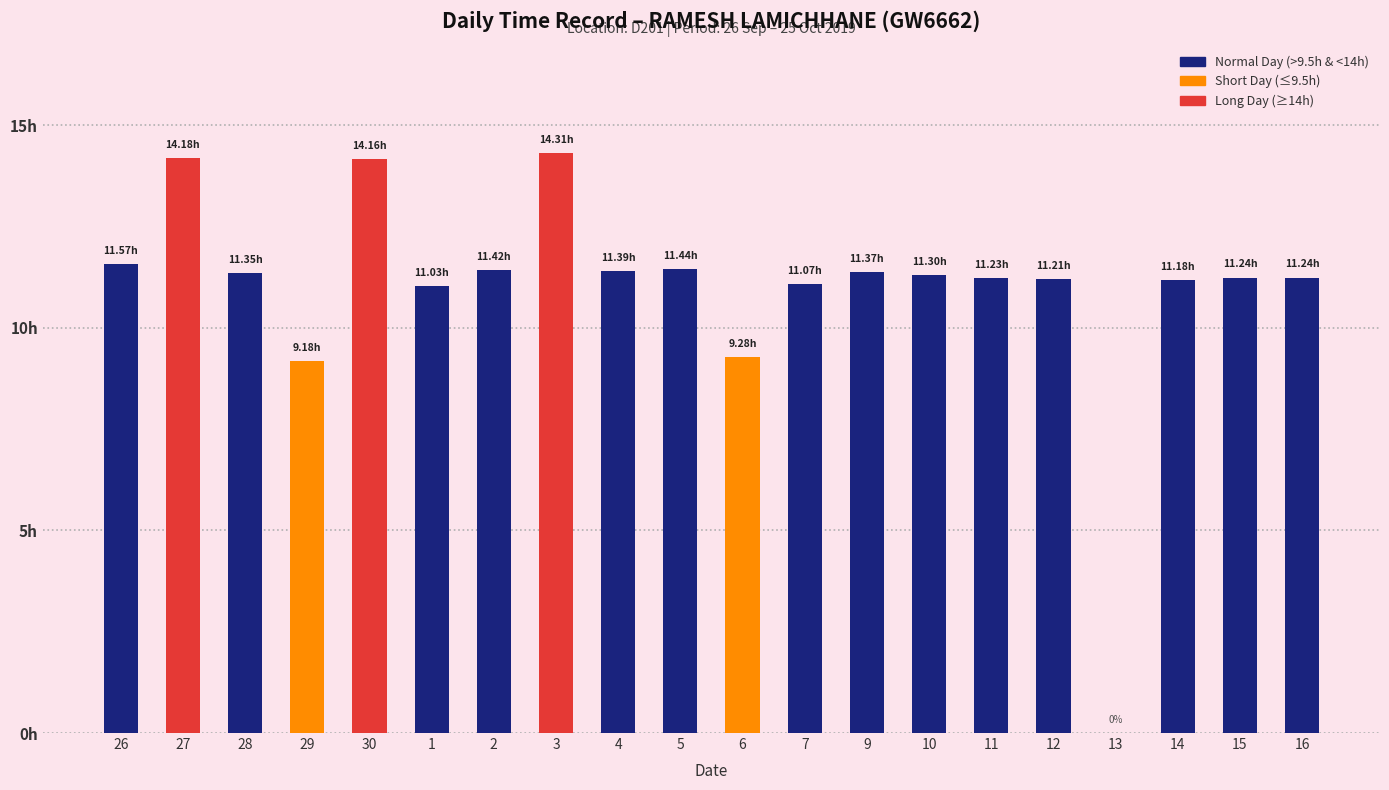

Are the bars horizontal?

No